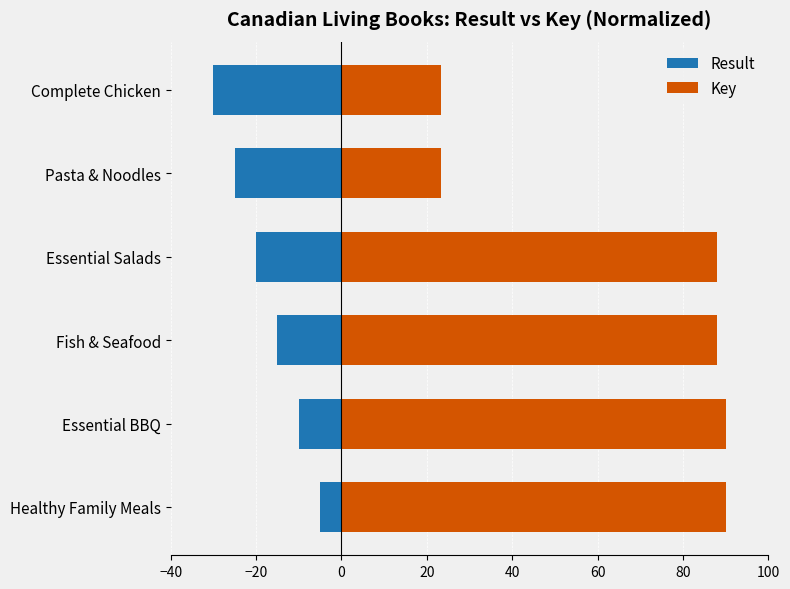

At Essential Salads, list the series in order from smallest to largest.

Result, Key